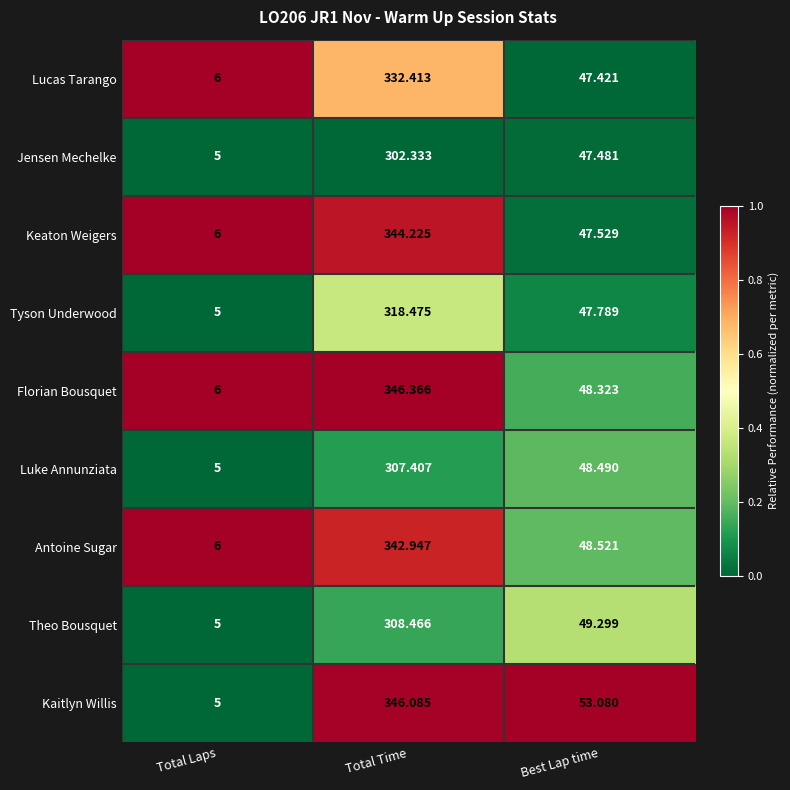

At which label is Luke Annunziata closest to 156?

Best Lap time